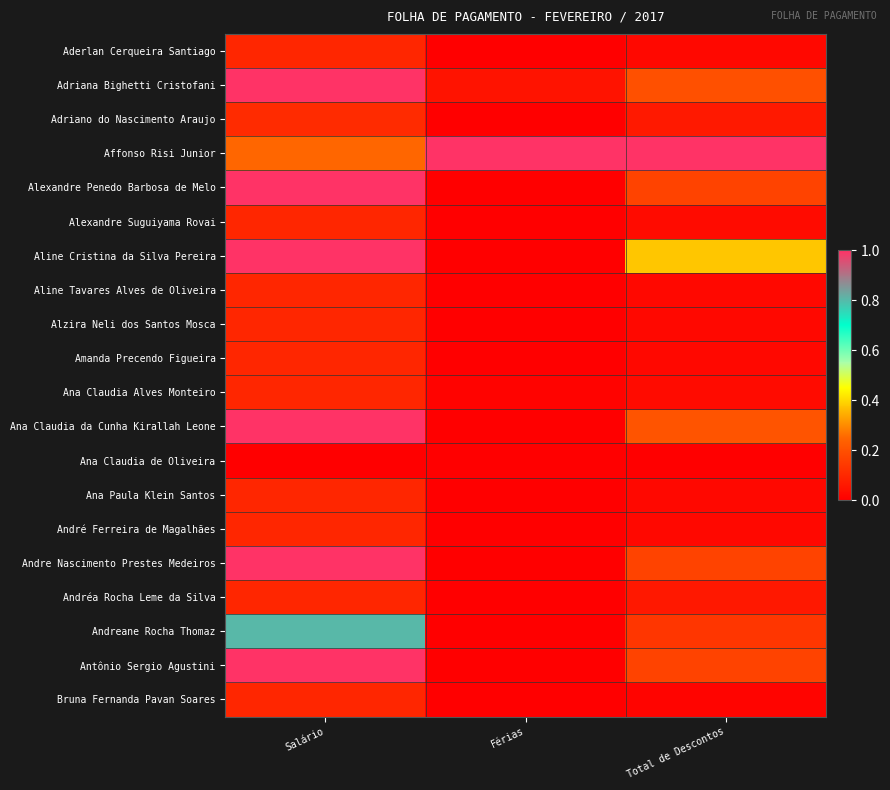

Which has a higher value, Total de Descontos or Férias?

Total de Descontos